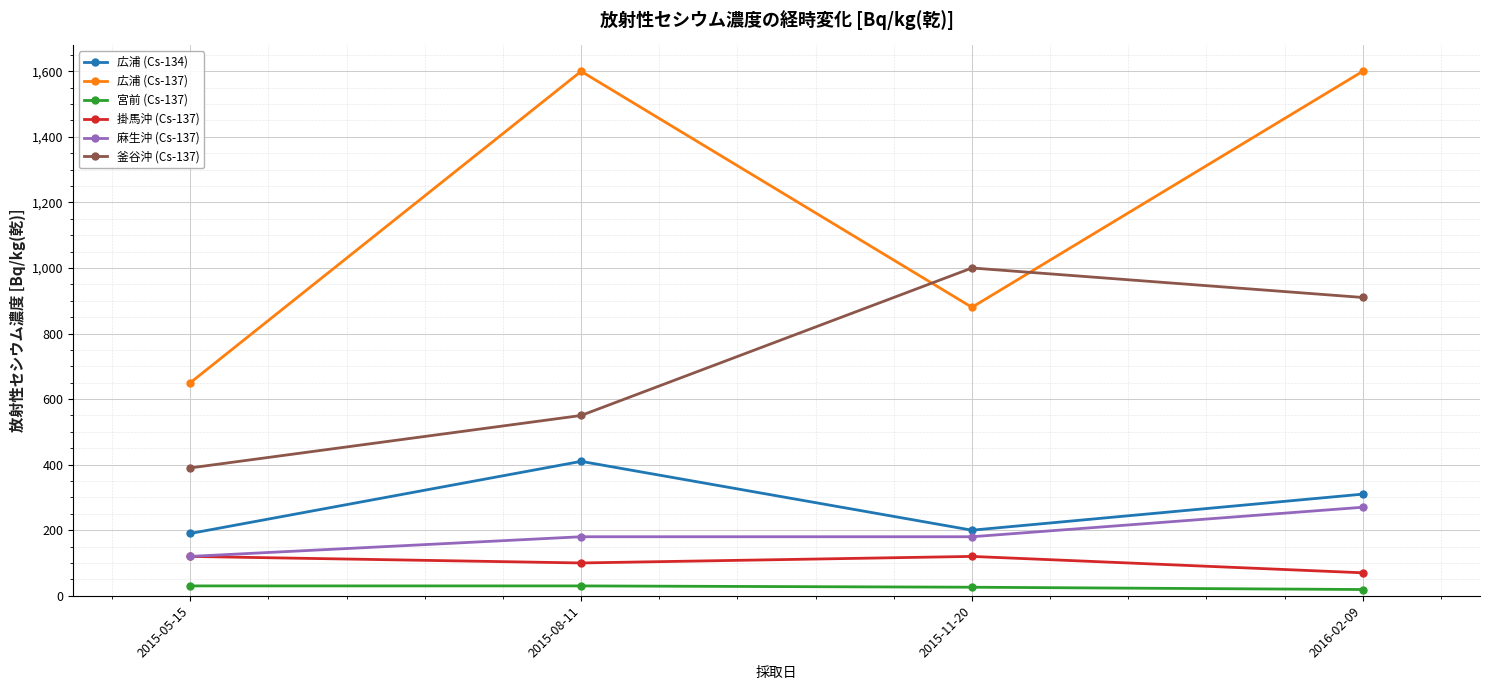

At how many categories does at least one series exceed 351?

4